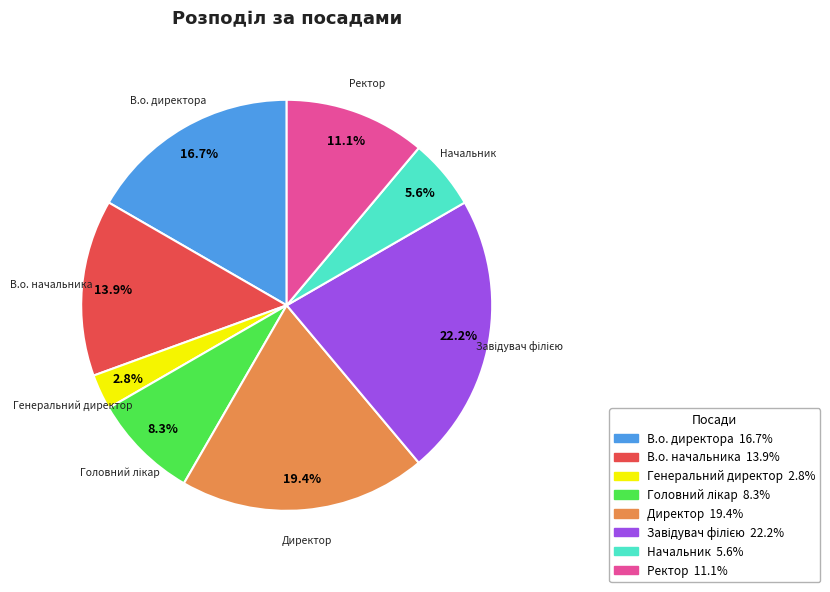

The В.о. директора slice represents 17% of the pie. True or false?

True